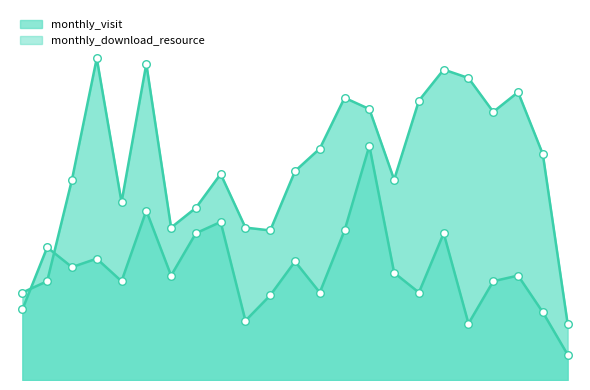

Which series has the largest total across all categories?

monthly_visit